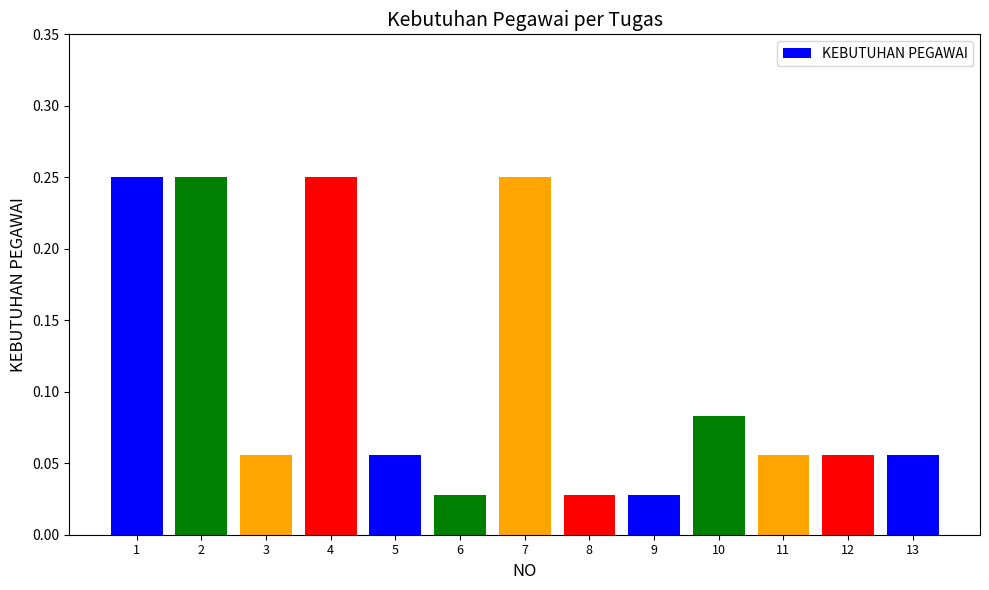

Is it true that the value at 1 is 0.4?

False